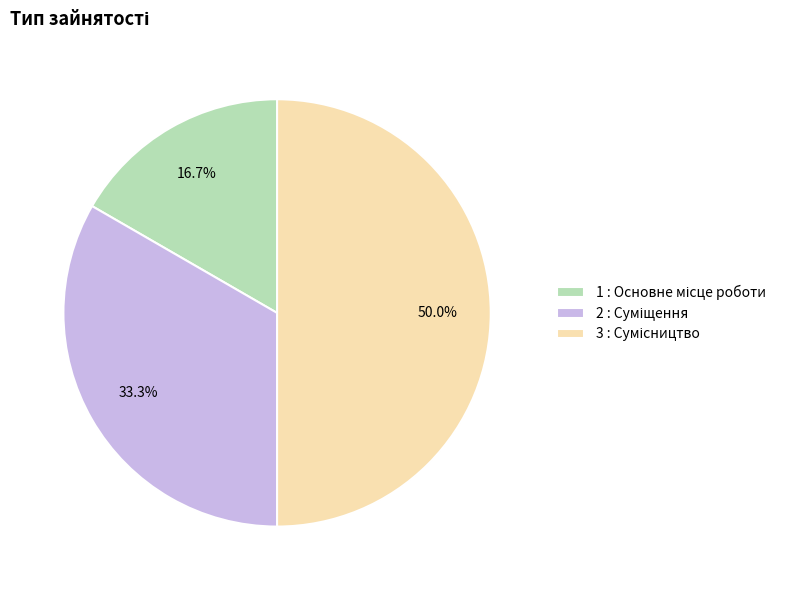

To the nearest percent, what is the average slice percentage?

33%